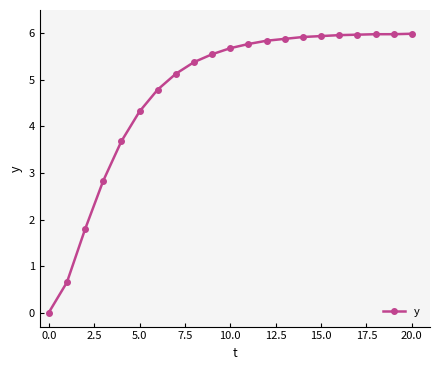

What is the greatest value displayed?

6.0